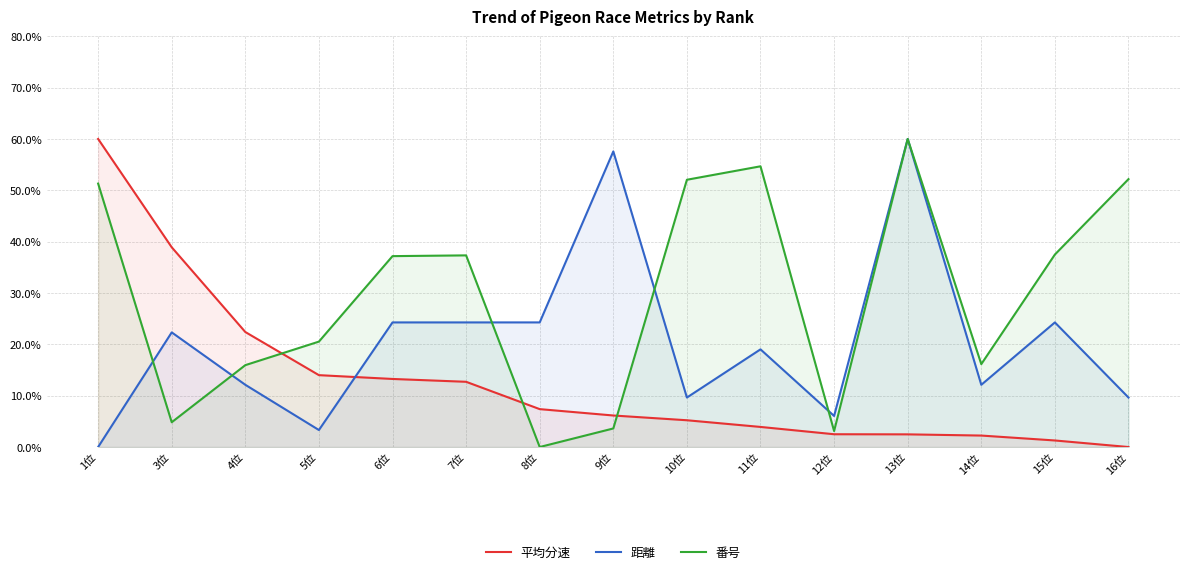

Reading right to left, transcribe all the data shown in this chart.

平均分速: 16位=0.0	15位=1.3	14位=2.2	13位=2.5	12位=2.5	11位=3.9	10位=5.2	9位=6.1	8位=7.4	7位=12.7	6位=13.3	5位=14.0	4位=22.4	3位=38.9	1位=60.0
距離: 16位=9.6	15位=24.3	14位=12.1	13位=60.0	12位=6.0	11位=19.0	10位=9.6	9位=57.6	8位=24.3	7位=24.3	6位=24.3	5位=3.3	4位=12.1	3位=22.3	1位=0.0
番号: 16位=52.2	15位=37.5	14位=16.1	13位=60.0	12位=3.1	11位=54.7	10位=52.1	9位=3.6	8位=0.0	7位=37.3	6位=37.2	5位=20.5	4位=15.9	3位=4.8	1位=51.3